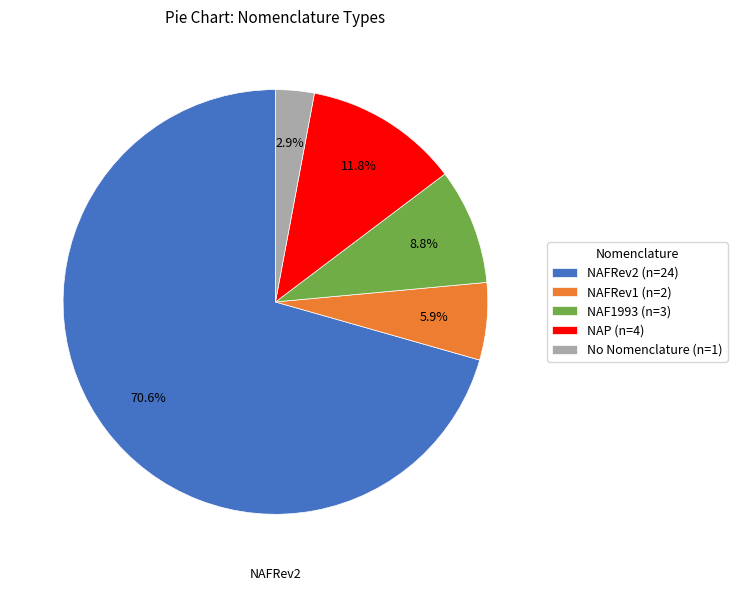

Rank the categories by value from lowest to highest.

No Nomenclature (n=1), NAFRev1 (n=2), NAF1993 (n=3), NAP (n=4), NAFRev2 (n=24)